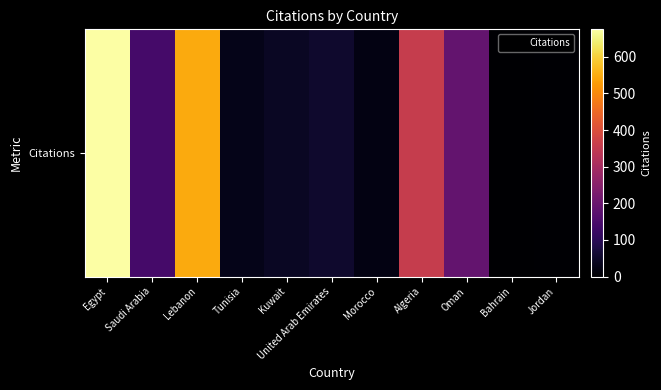

What is the difference between the maximum and minimum values?

675